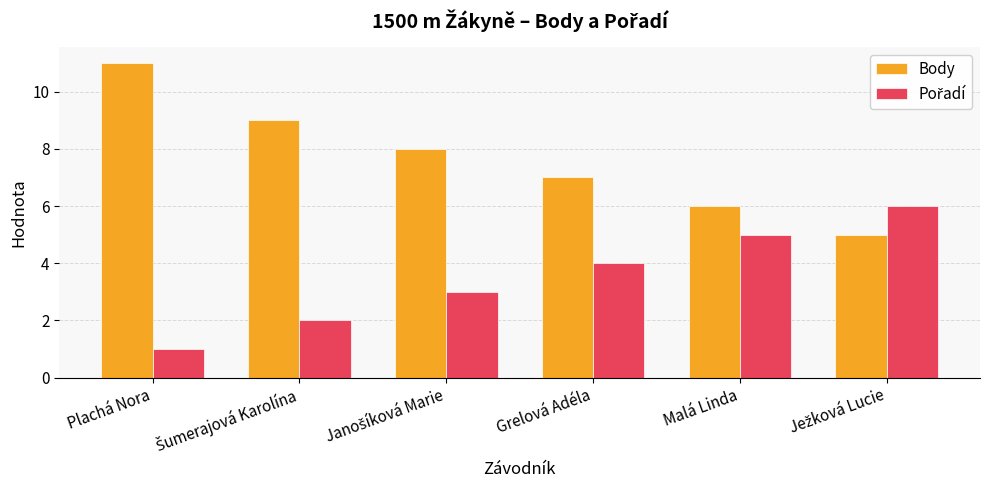

What is the difference between the highest and lowest values at Grelová Adéla?

3